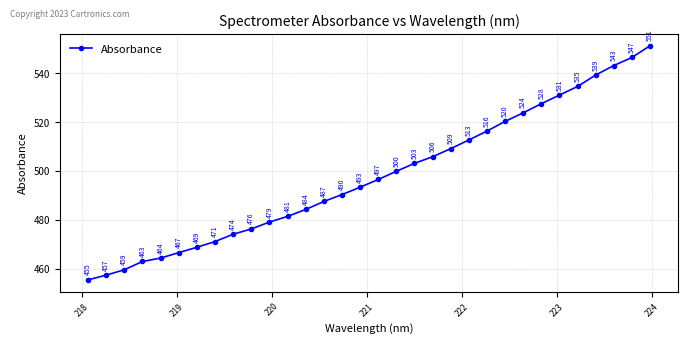

Count the number of values greater than 496.

16